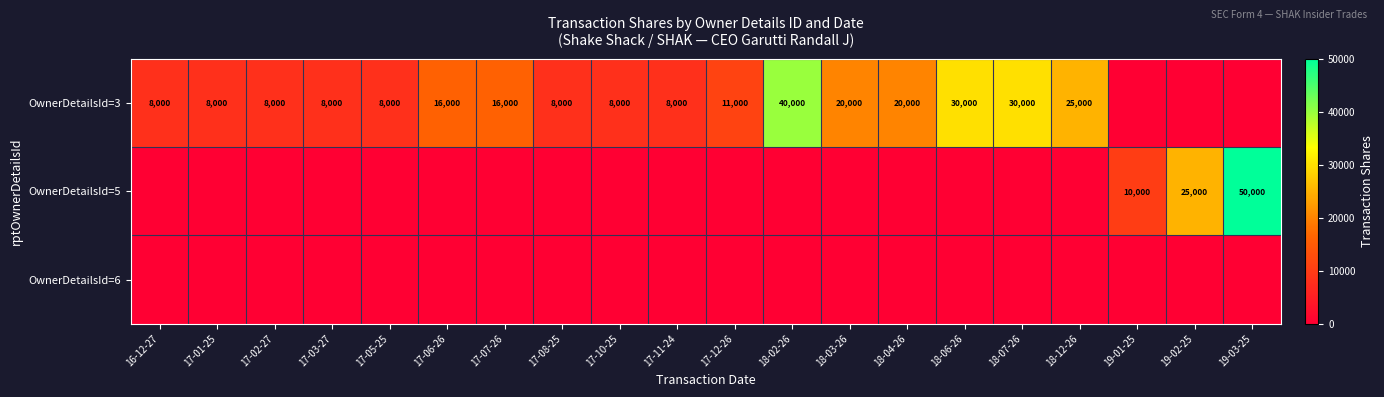

True or false: OwnerDetailsId=3 has a value of 8000 at 17-05-25.

True